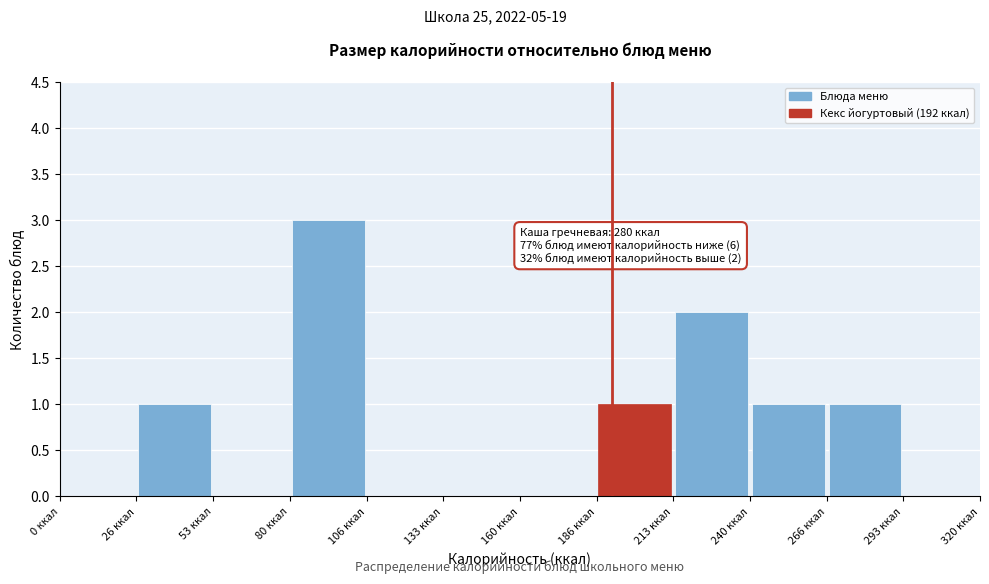

Over which range of the x-axis is the bar tallest?

80 to 105